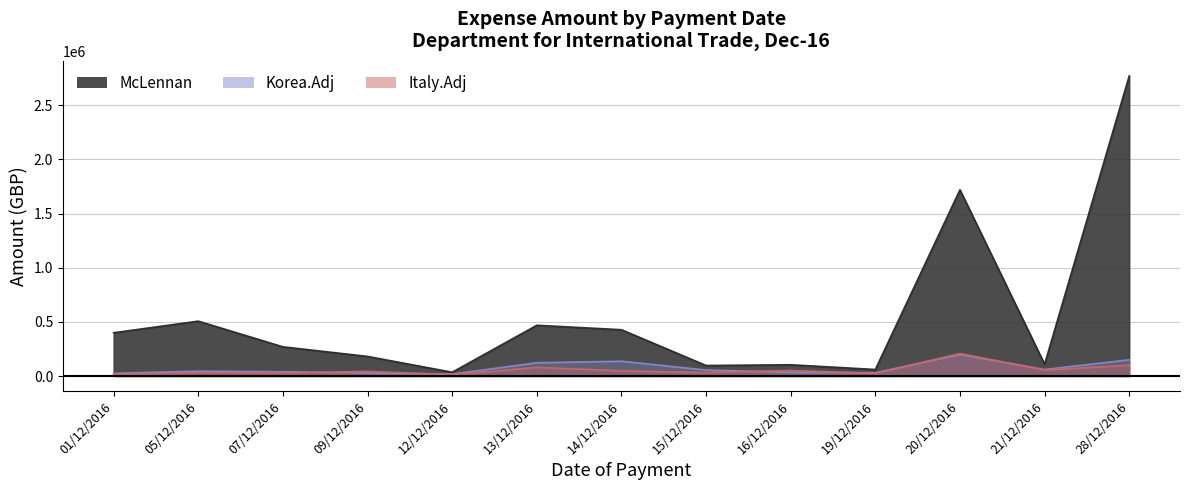

How many lines are shown in the chart?

3